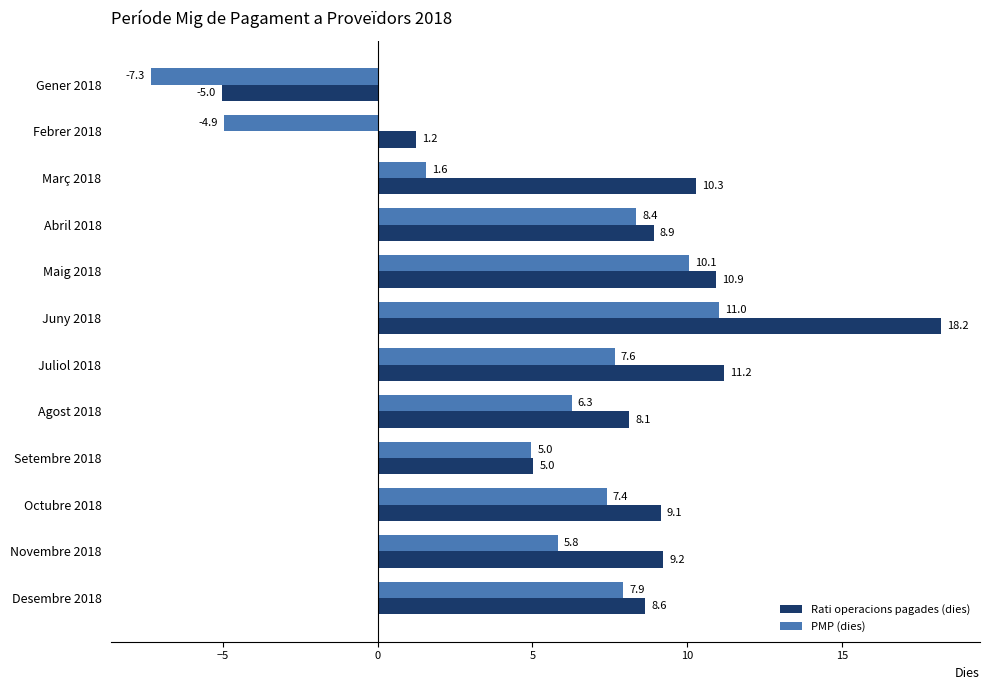

What are all the series names shown in the legend?

Rati operacions pagades (dies), PMP (dies)